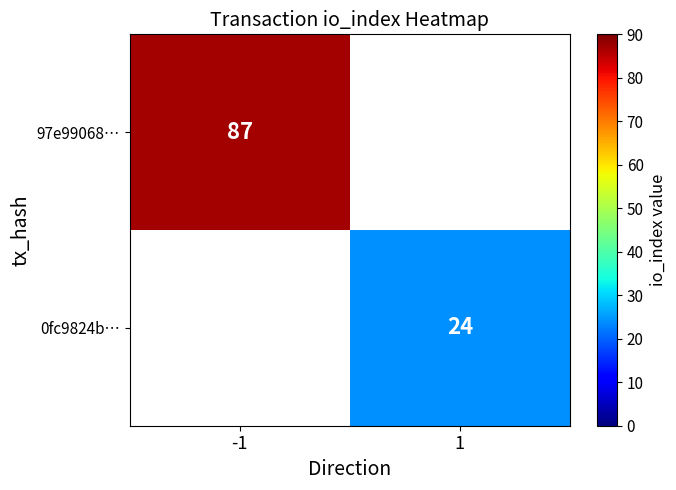

True or false: 97e99068… has a value of 37 at -1.

False